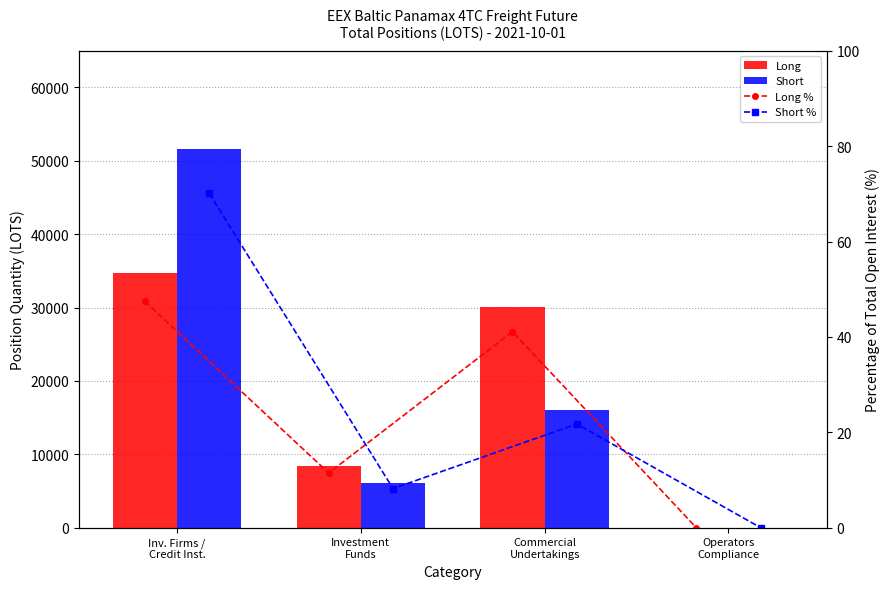

What is the difference between the second highest and minimum values in the Long % series?

41.1